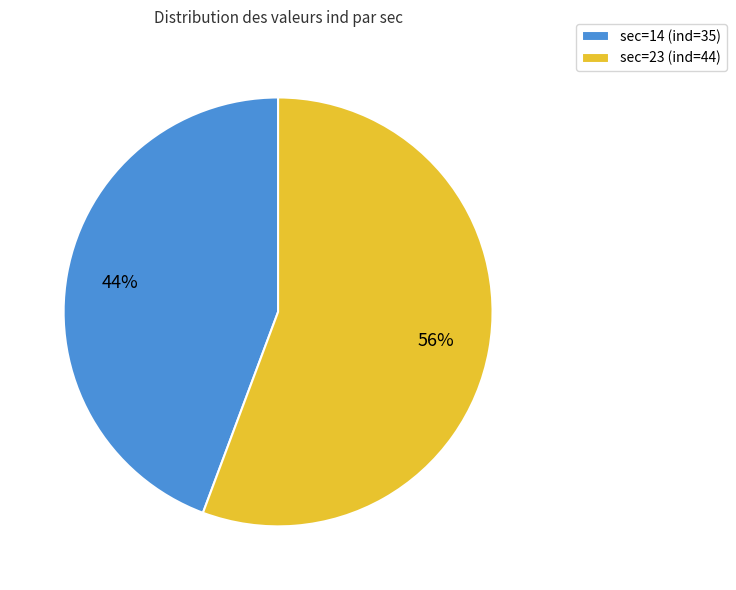

Which slice is the largest?

sec=23 (ind=44)